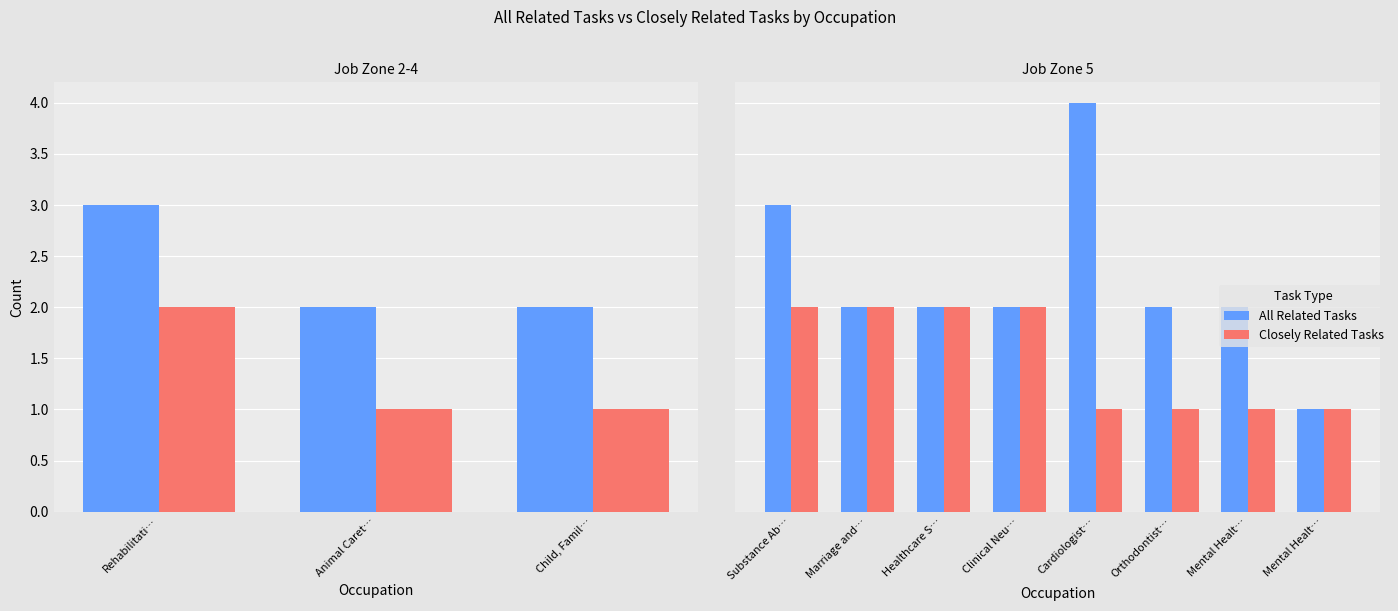

Which series changed the most between Orthodontist… and Mental Healt…?

All Related Tasks